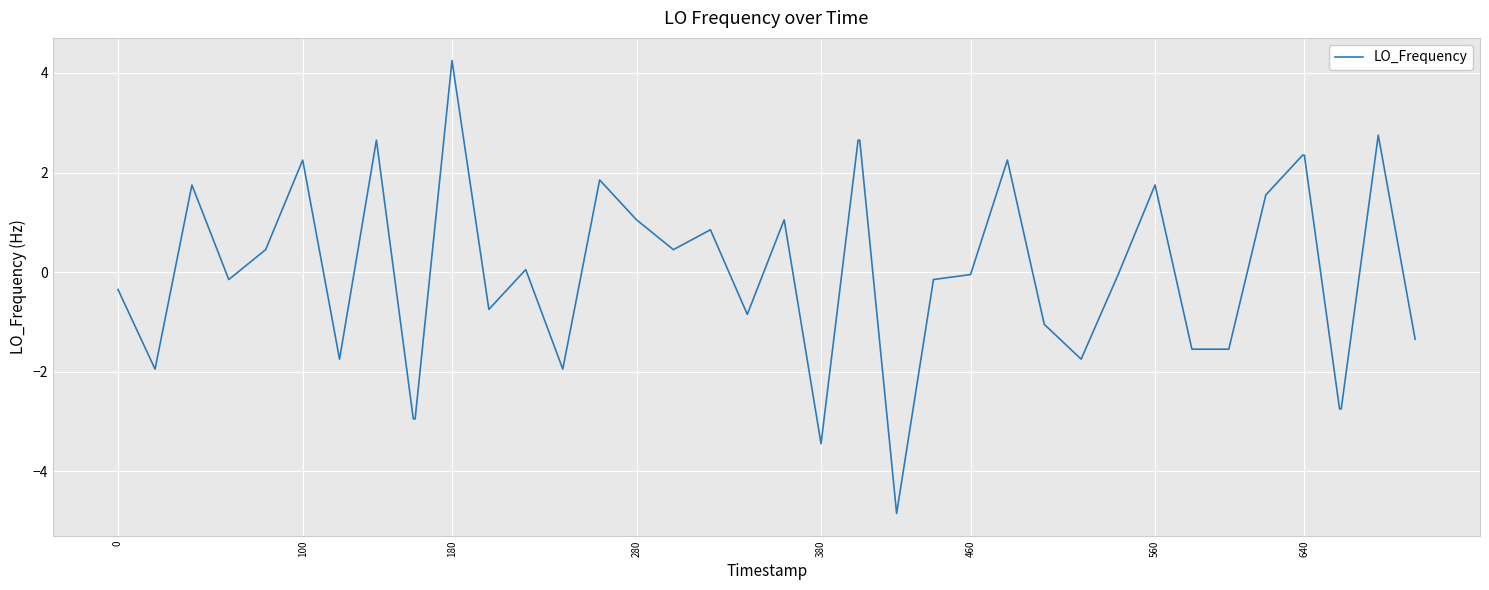

What is the difference between the second highest and second lowest values?

6.2